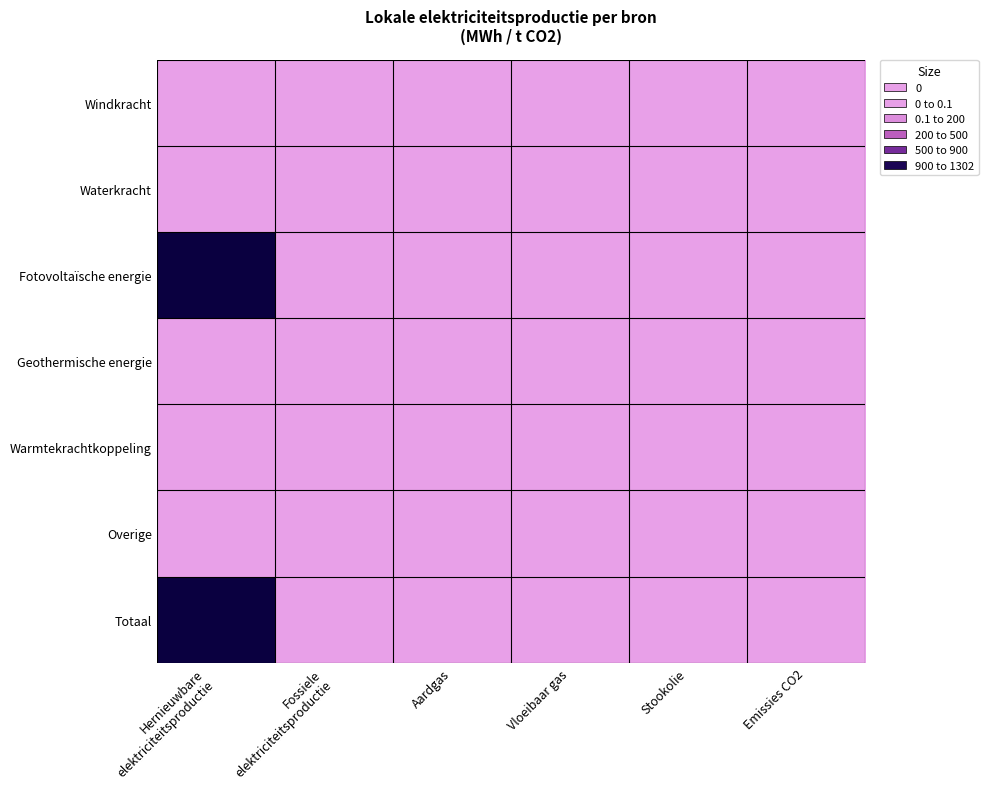

Which series has the largest range (max minus min)?

Fotovoltaïsche energie